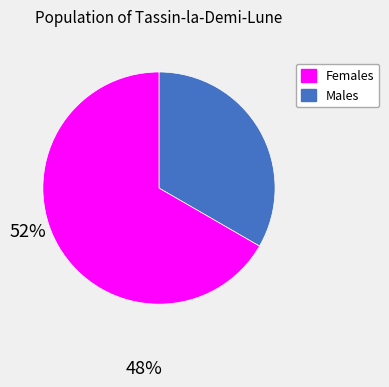

Rank the categories by value from highest to lowest.

Жіноча, Чоловіча